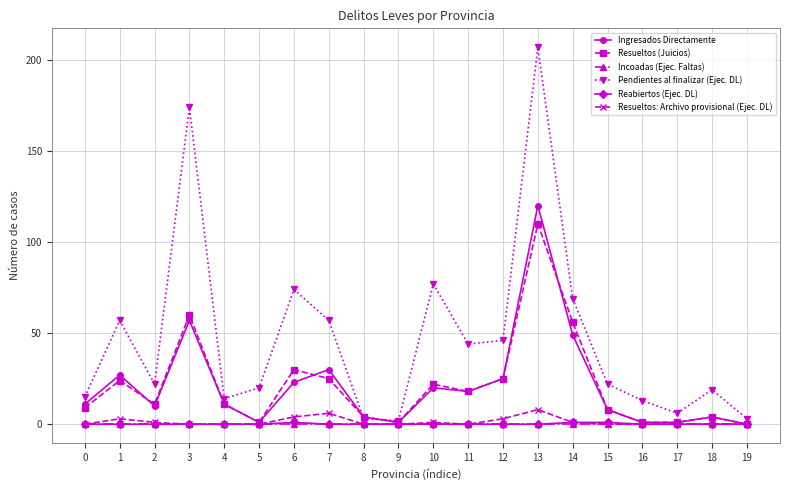

Is this an area chart (filled region under the line)?

No